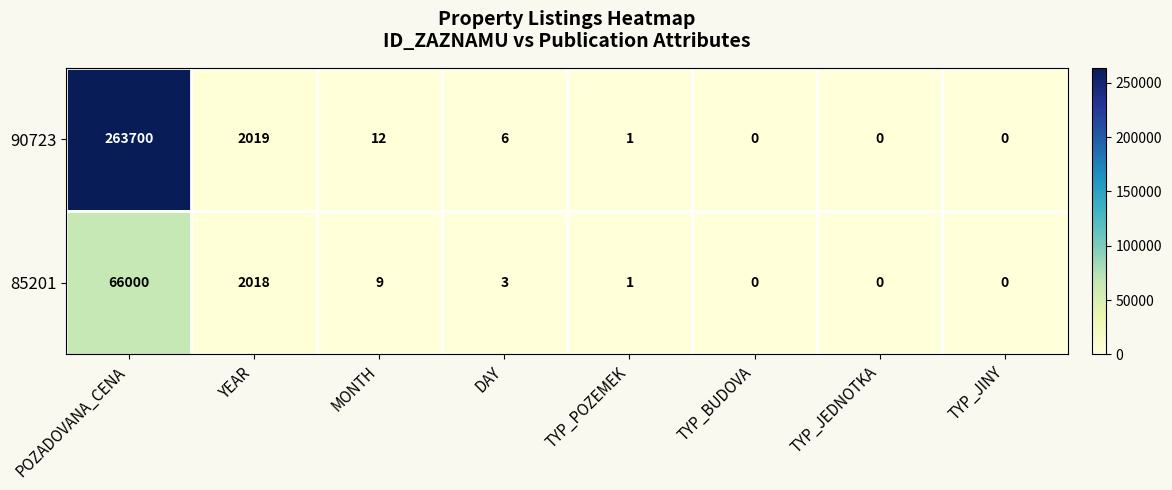

Rank the series by their maximum value, from highest to lowest.

90723, 85201